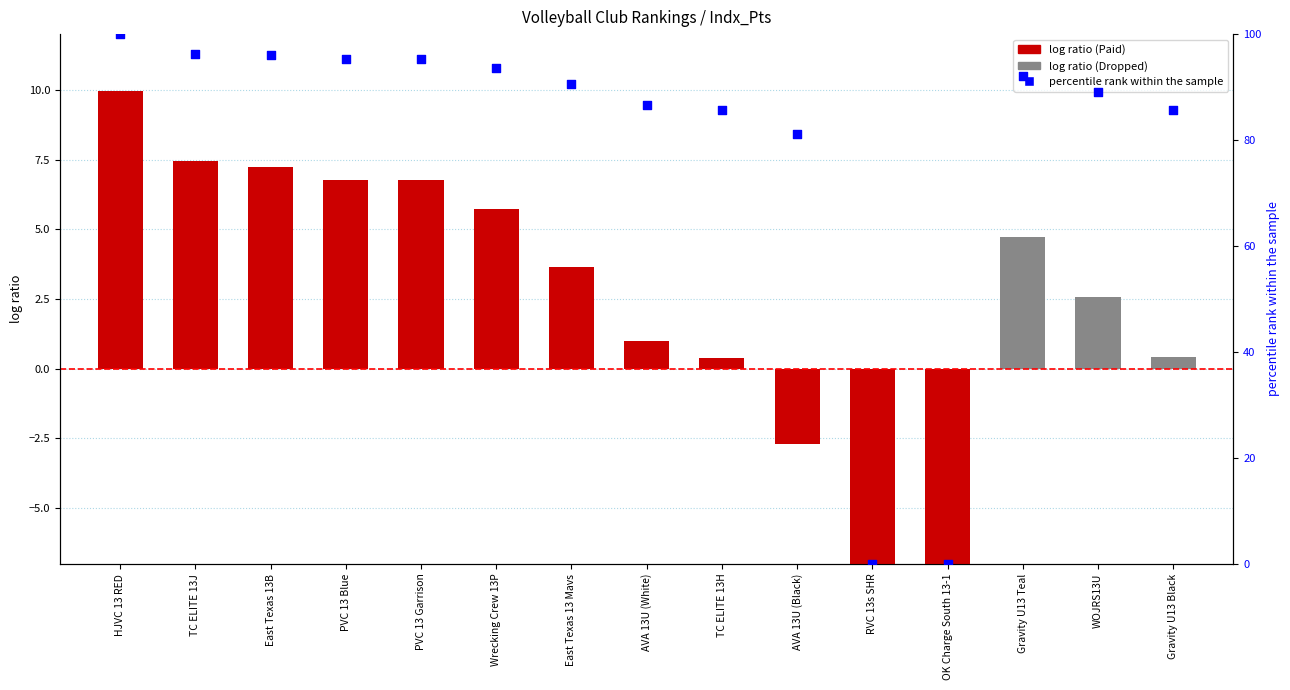

Is the value of log ratio at AVA 13U (White) greater than the value of percentile rank within the sample at AVA 13U (Black)?

No